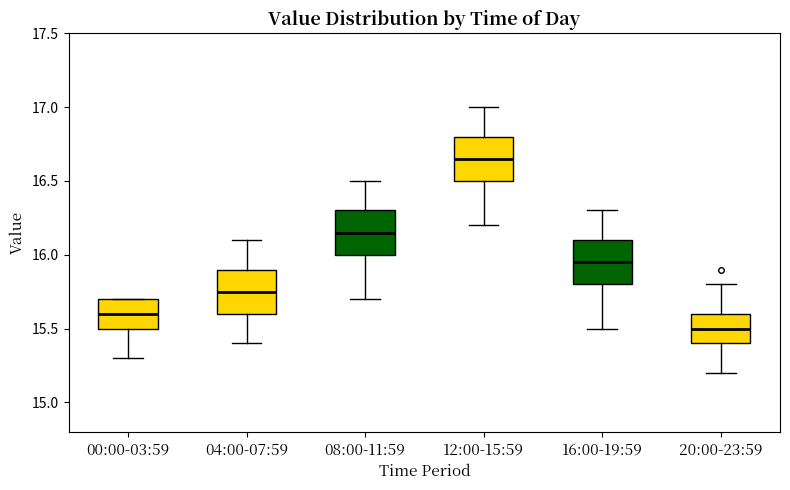

Which box's median line is the lowest?

20:00-23:59